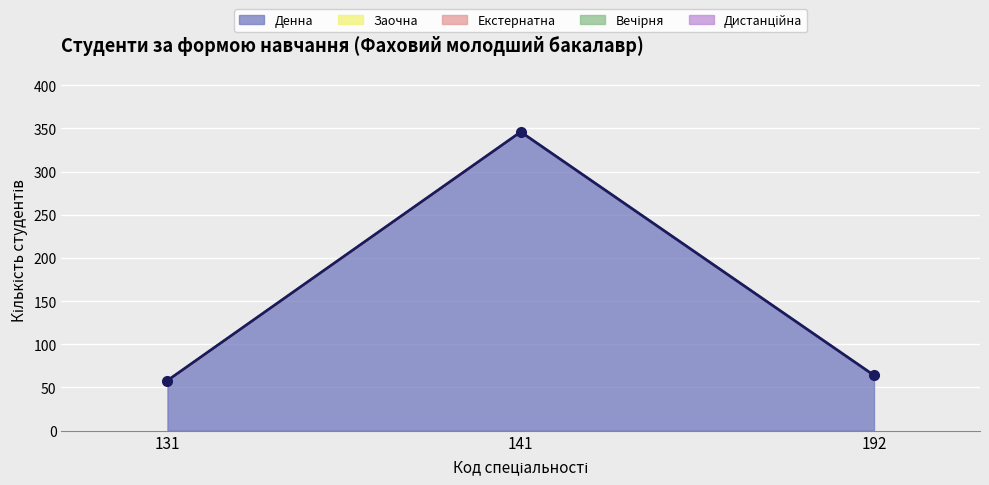

What is the value of the Денна point at the 3rd from the left?

64